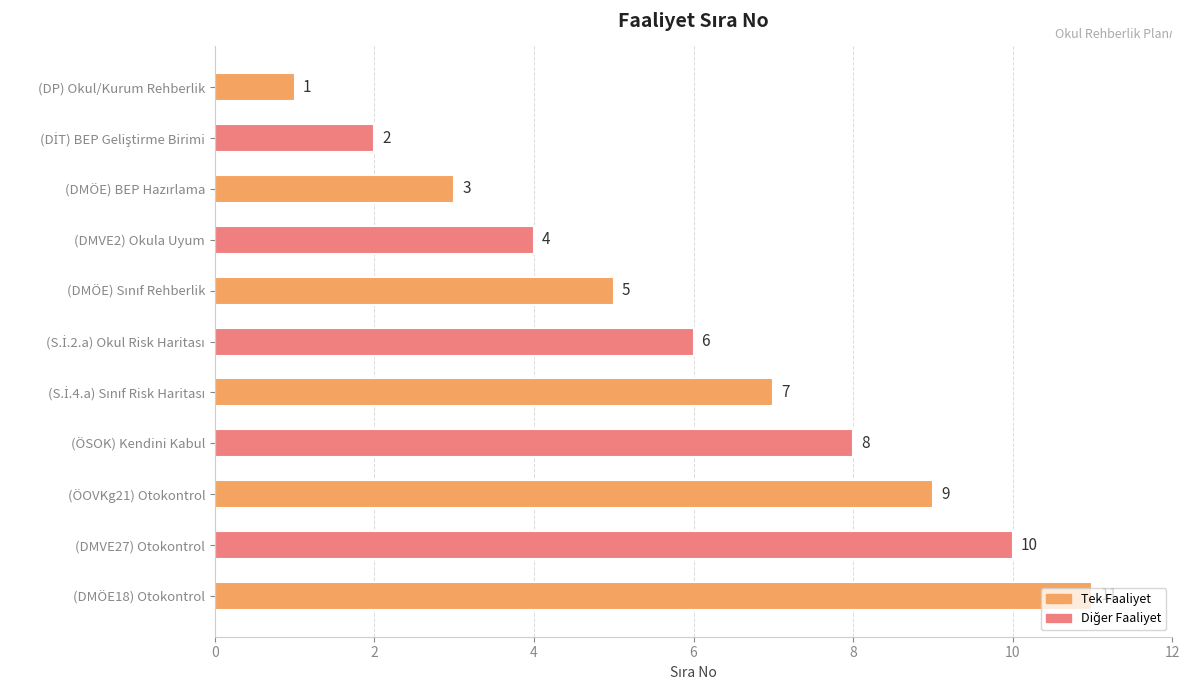

What is the average value?

6